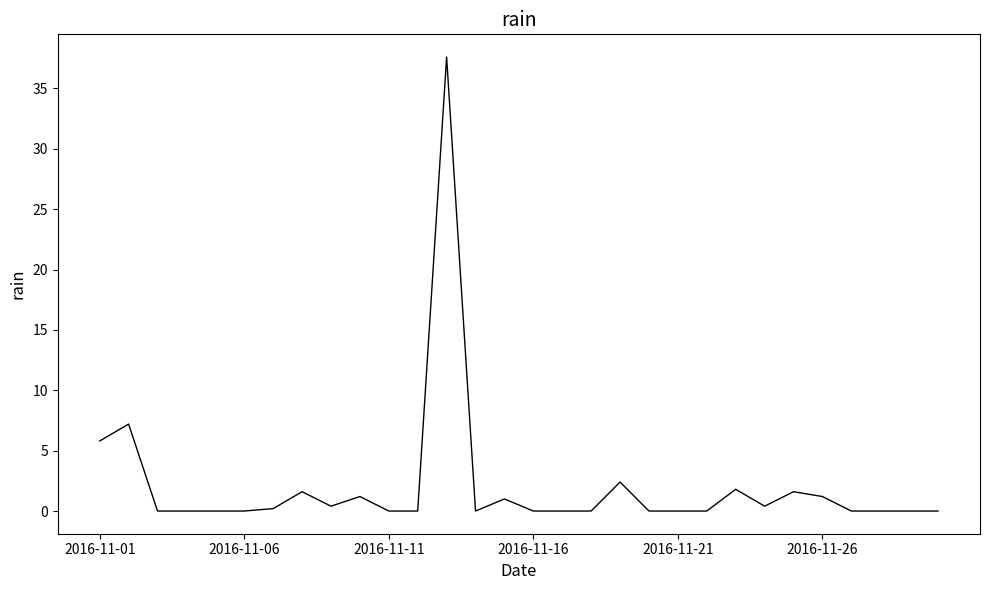

What is the greatest value displayed?

37.6